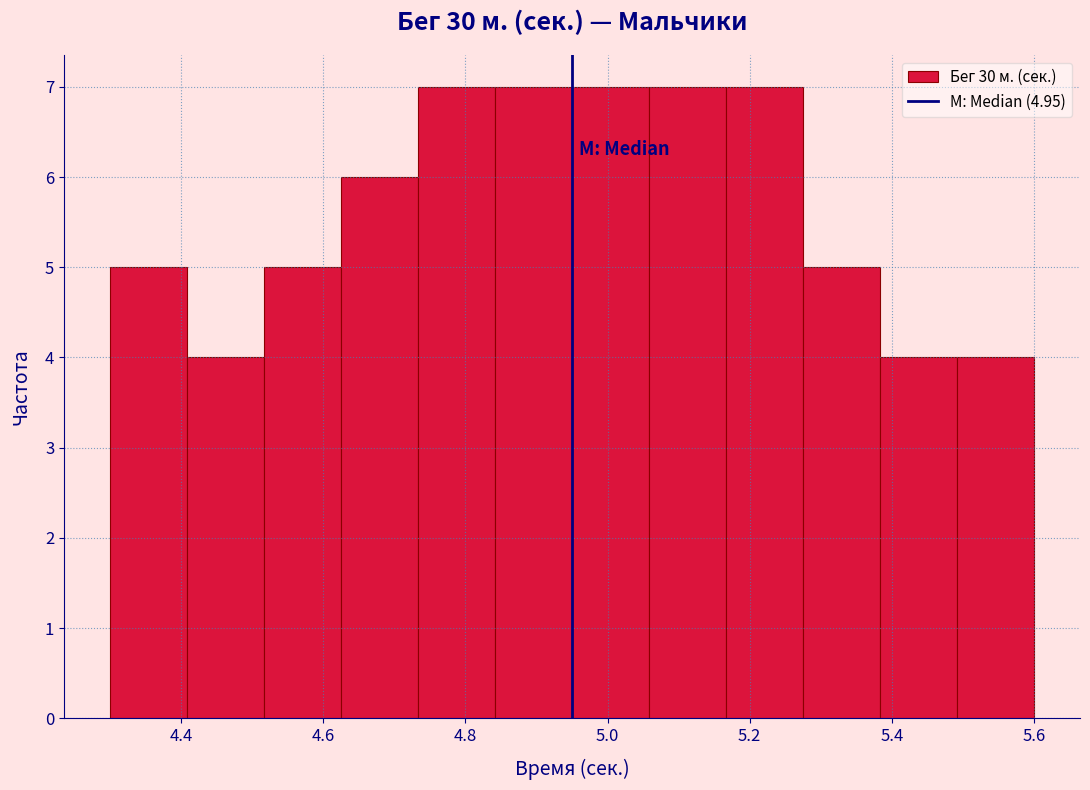

Reading left to right, list every bar in this chart as the range it spans on the x-axis followed by its height. Neither the bar edges nor the heights are printed on the chart, so give them approximately, as read against the axes.

4.30 to 4.40: 5
4.40 to 4.52: 4
4.52 to 4.62: 5
4.62 to 4.74: 6
4.74 to 4.84: 7
4.84 to 4.96: 7
4.96 to 5.06: 7
5.06 to 5.16: 7
5.16 to 5.28: 7
5.28 to 5.38: 5
5.38 to 5.50: 4
5.50 to 5.60: 4